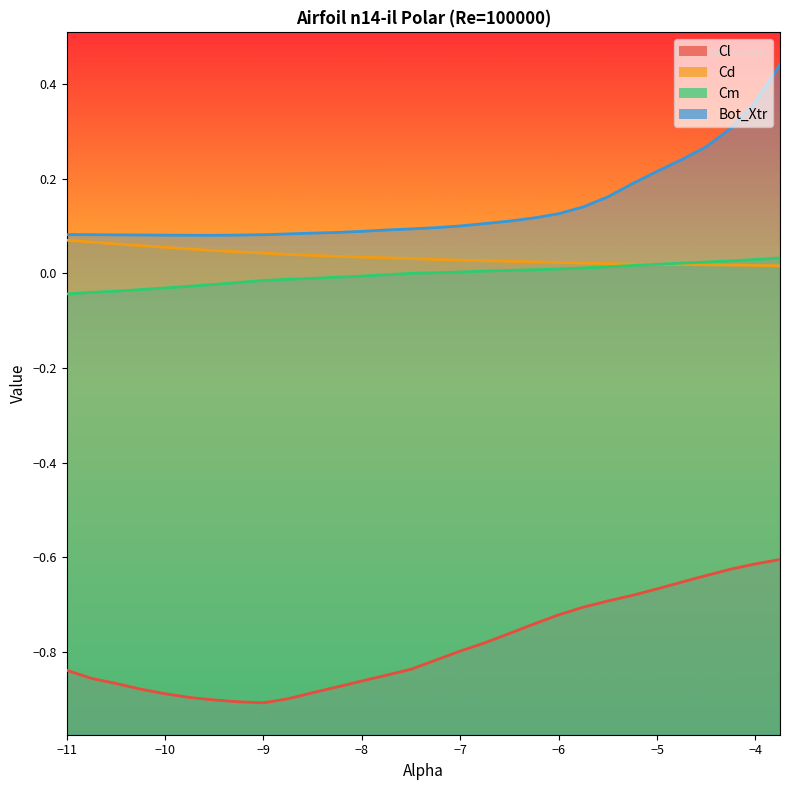

At which category does Cl reach its first local valley?

-9.0